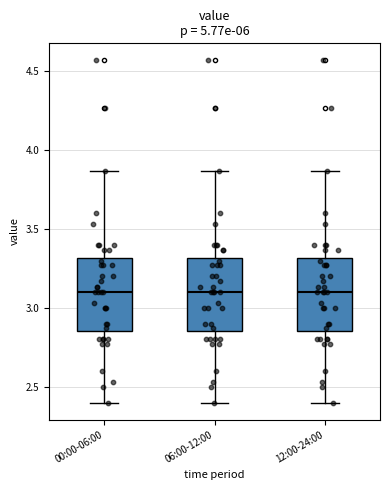

Reading left to right, read every box against the y-axis: the position of its median line, the range the box covers, and the ends of its whiskers. The values are not printed on the chart, so give them approximately, as read against the axis.

00:00-06:00: median 3.10, box 2.85 to 3.30, whiskers 2.40 to 3.85
06:00-12:00: median 3.10, box 2.85 to 3.30, whiskers 2.40 to 3.85
12:00-24:00: median 3.10, box 2.85 to 3.30, whiskers 2.40 to 3.85